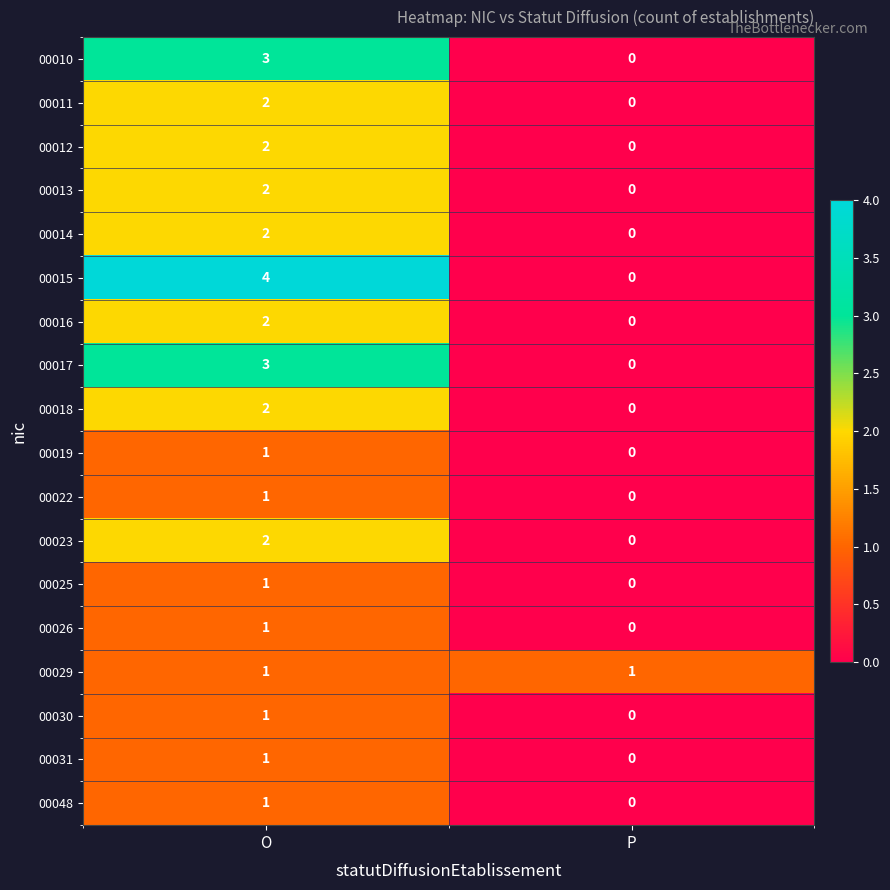

What is the spread (max minus min) of values at O?

3